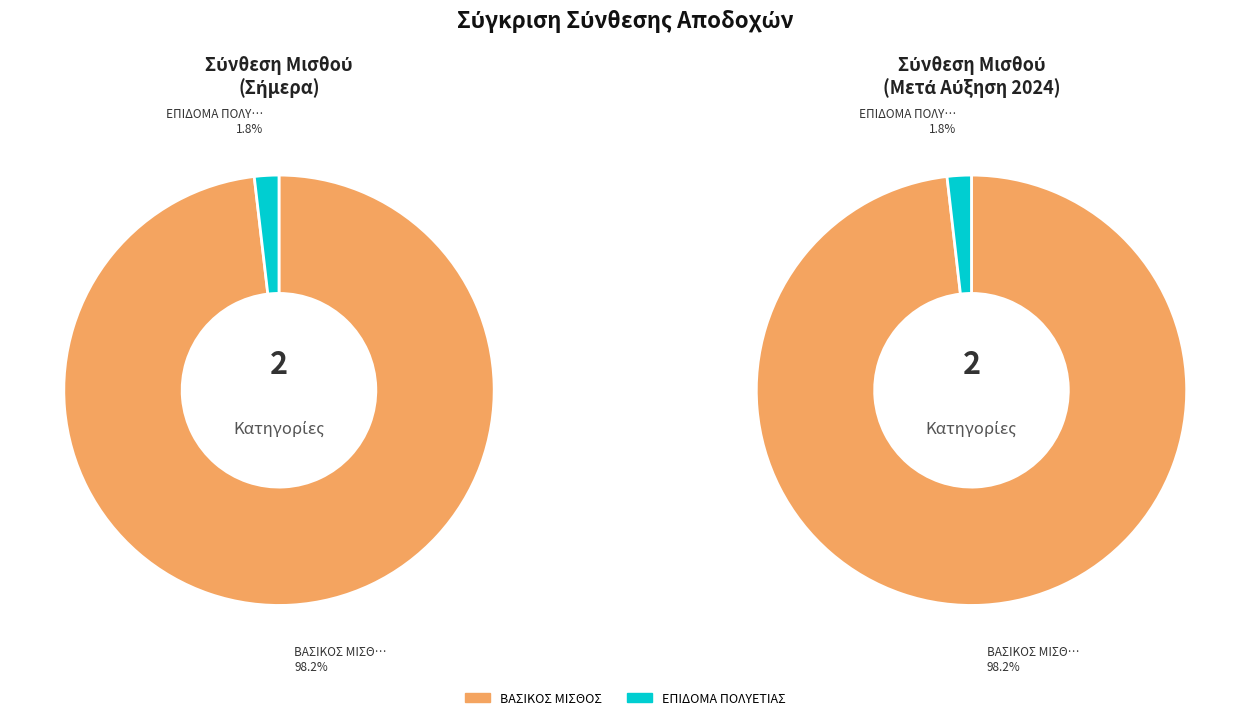

Which slice is the largest?

ΒΑΣΙΚΟΣ ΜΙΣΘΟΣ